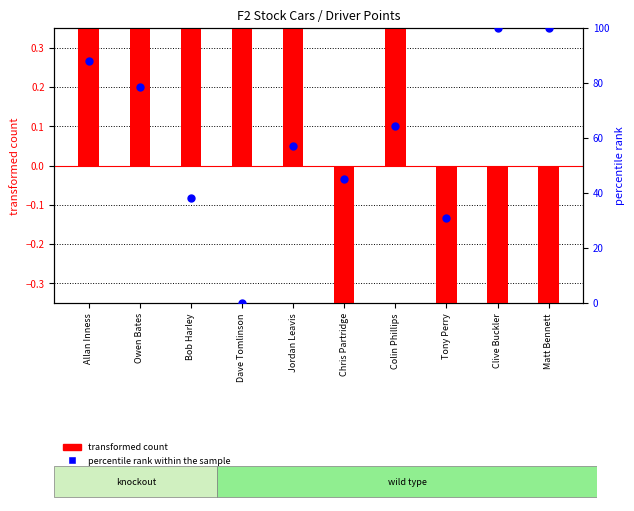

At how many categories does at least one series exceed 99?

2